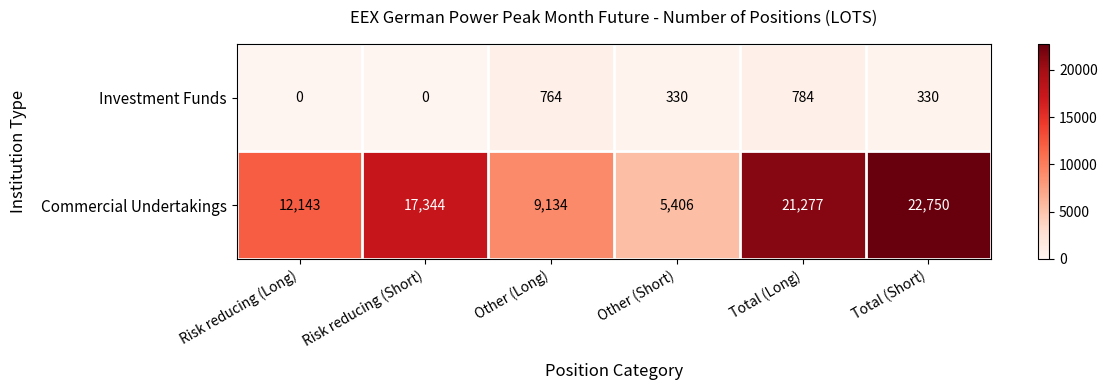

At which category is the sum across all series the highest?

Total (Short)